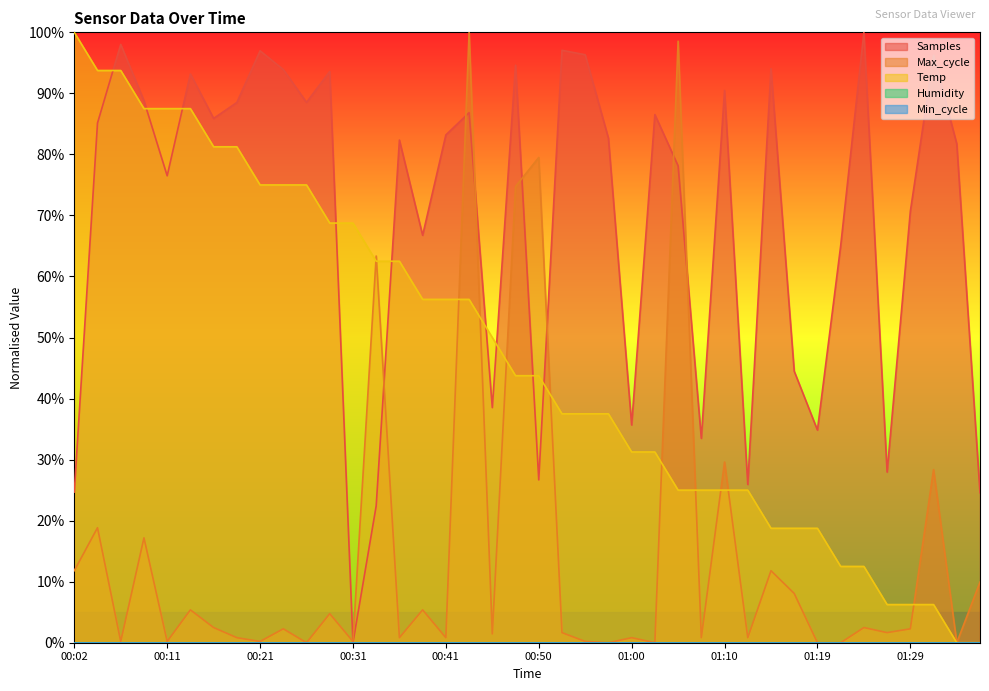

How many data points does each series have?

40